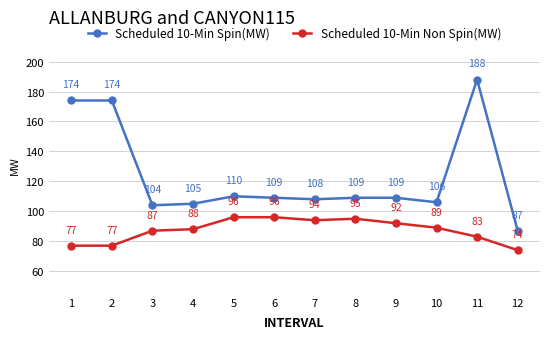

What is the value of the Scheduled 10-Min Spin(MW) point at the 11th from the left?

188